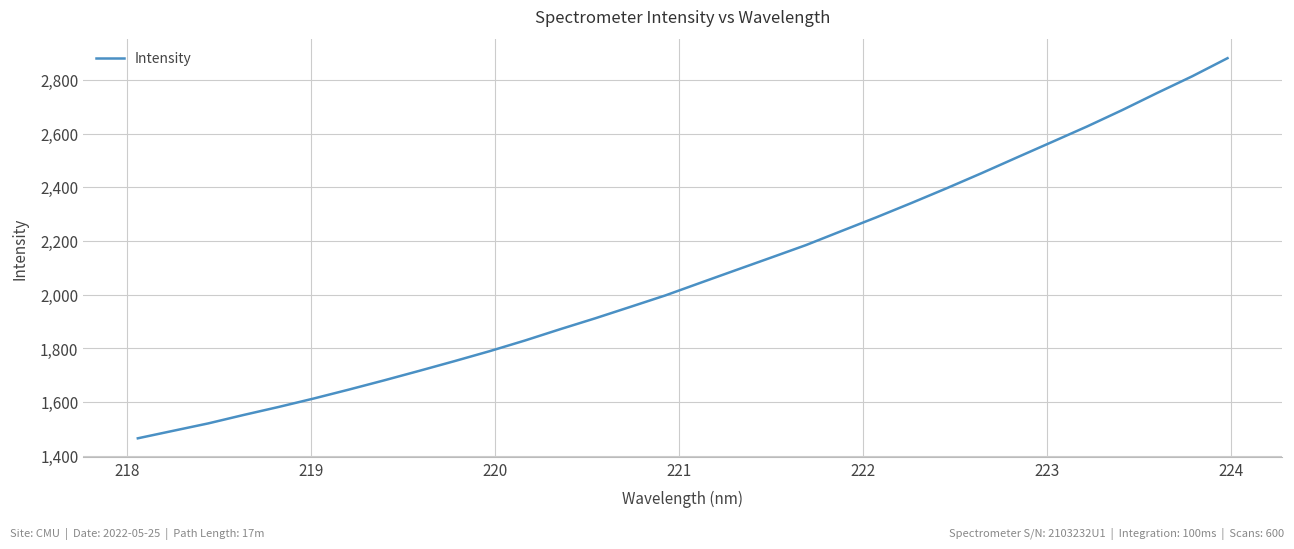

What is the difference between the maximum and minimum values?

1415.0